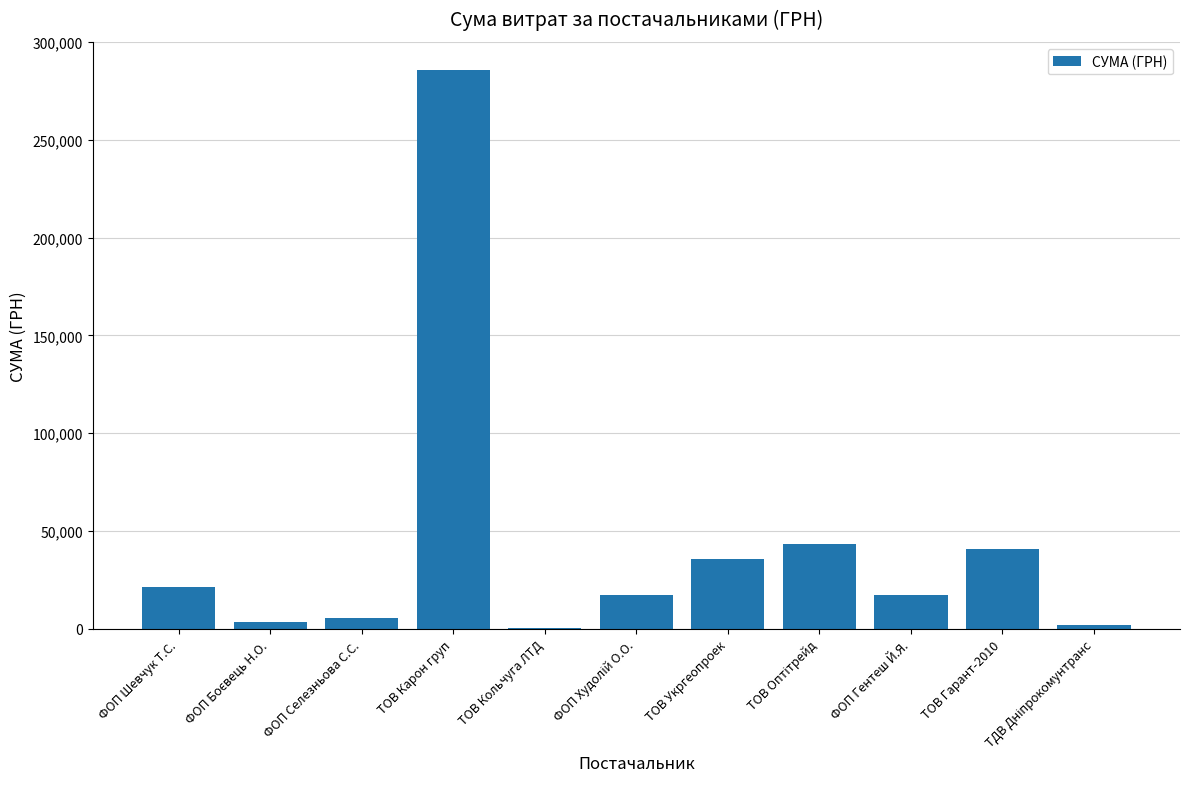

The chart shows a value of 186854.2 at ТОВ Карон груп. True or false?

False